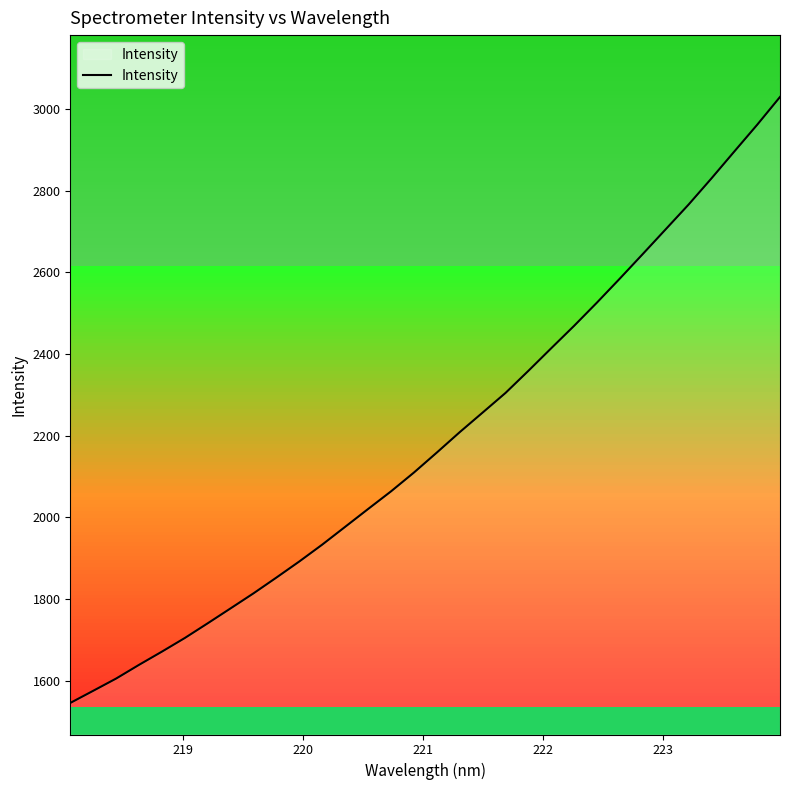

What is the maximum value shown in the chart?

3029.3